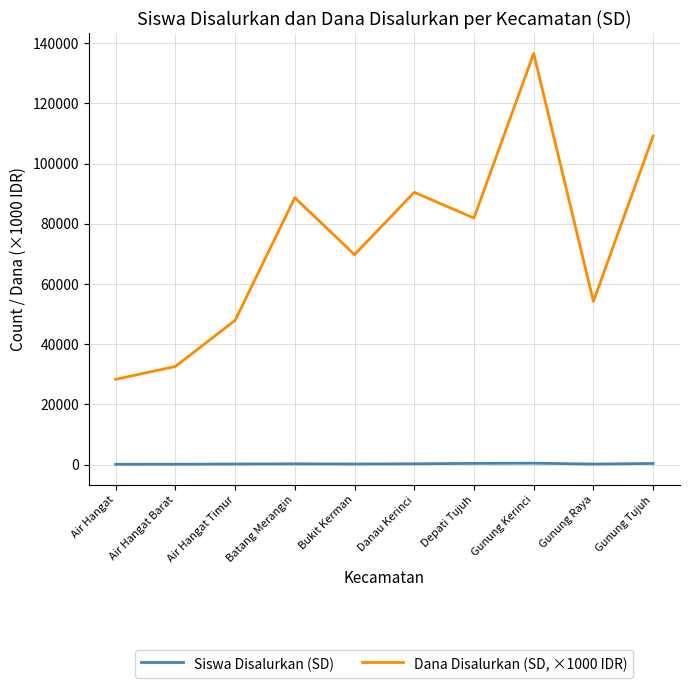

What are all the series names shown in the legend?

Siswa Disalurkan (SD), Dana Disalurkan (SD, ×1000 IDR)